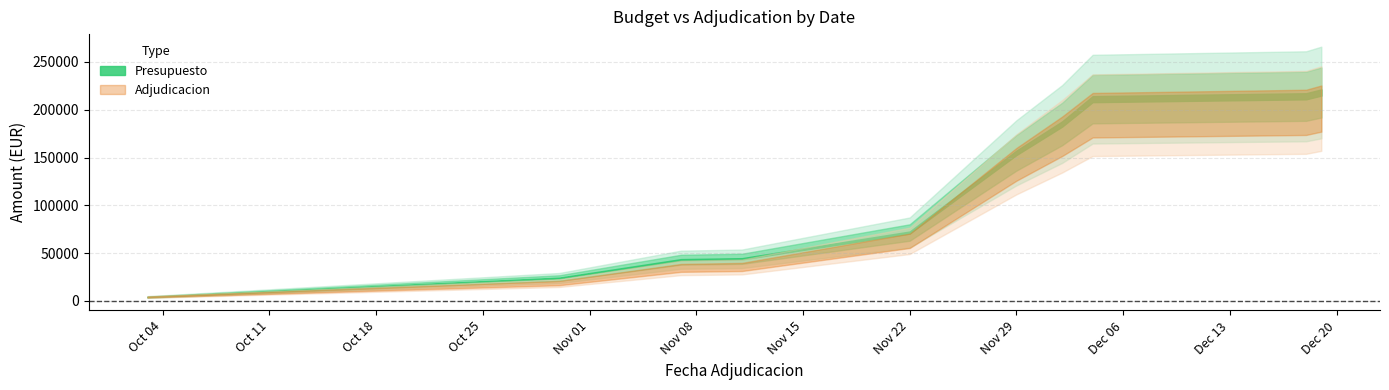

Does the chart have visible grid lines?

Yes